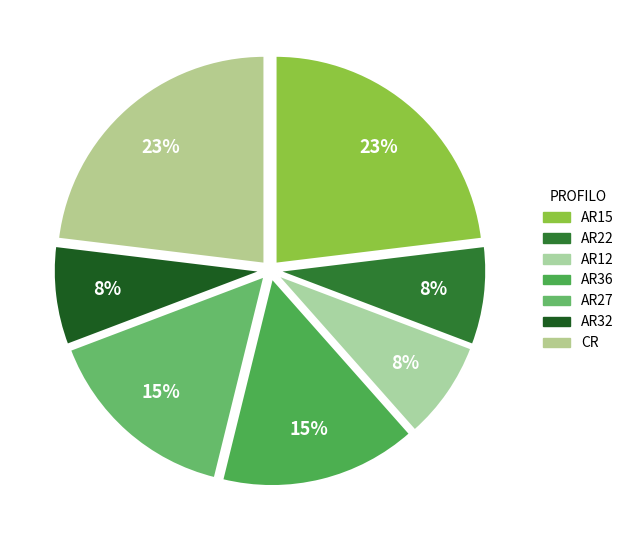

Is it true that AR12 is 8% of the pie?

True